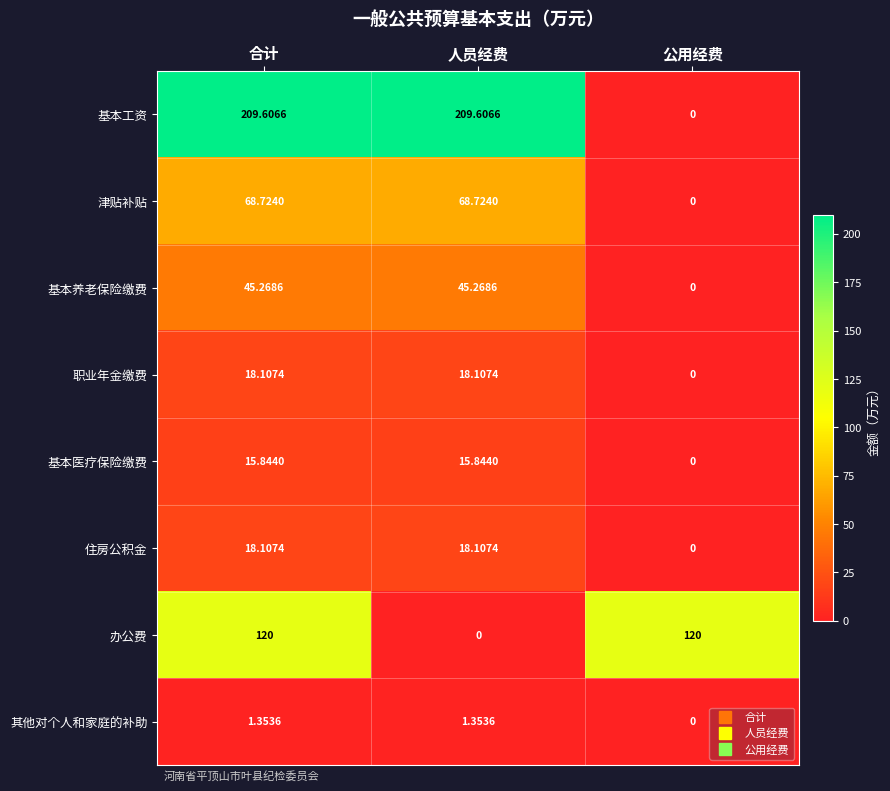

Which series has the widest spread of values?

基本工资